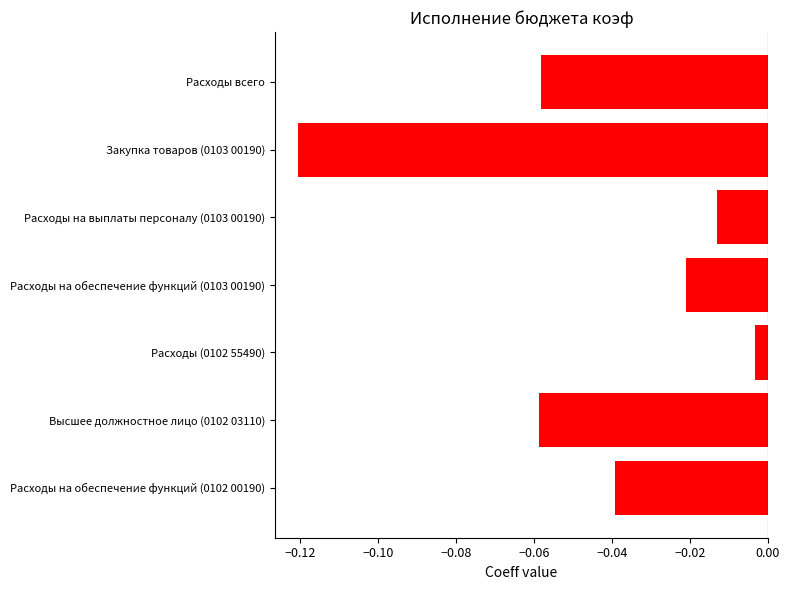

How many data points does each series have?

7